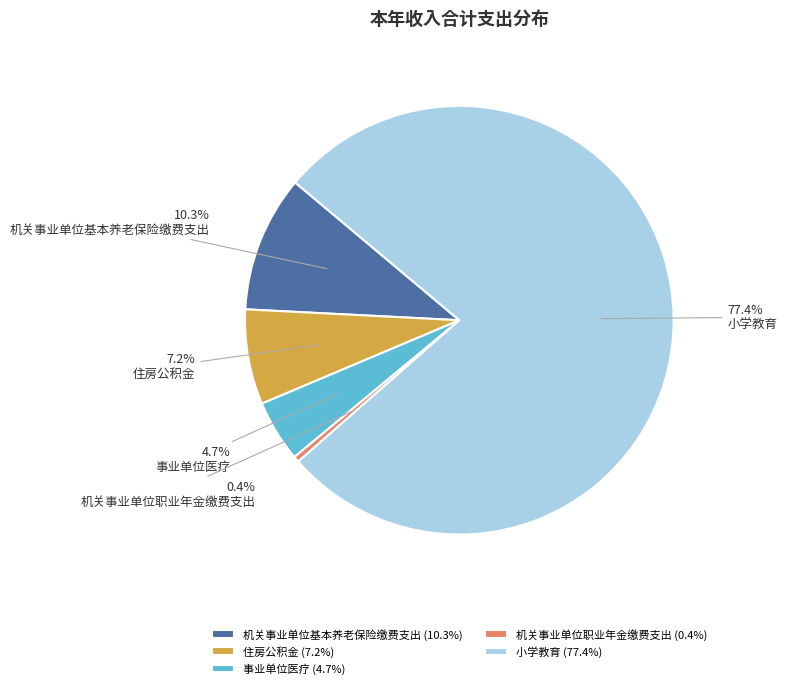

Is it true that 小学教育 is 77% of the pie?

True